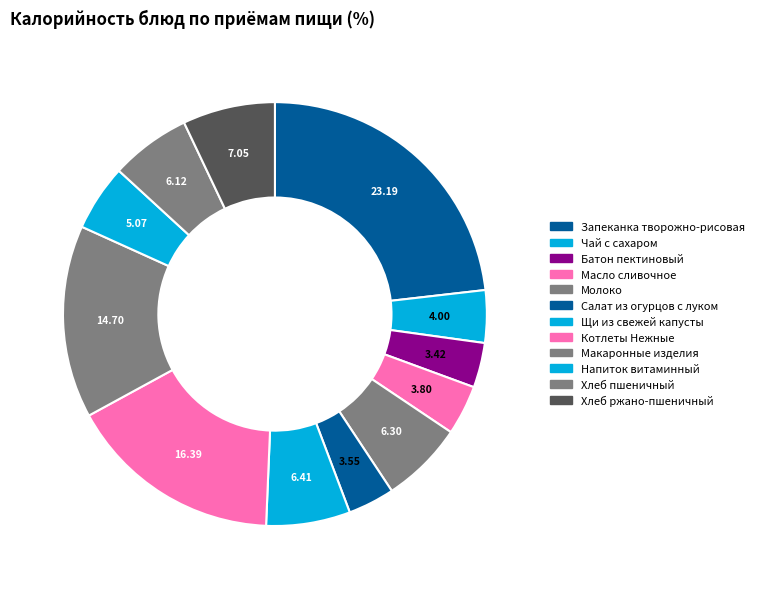

Does Хлеб ржано-пшеничный represent more than half of the total?

No